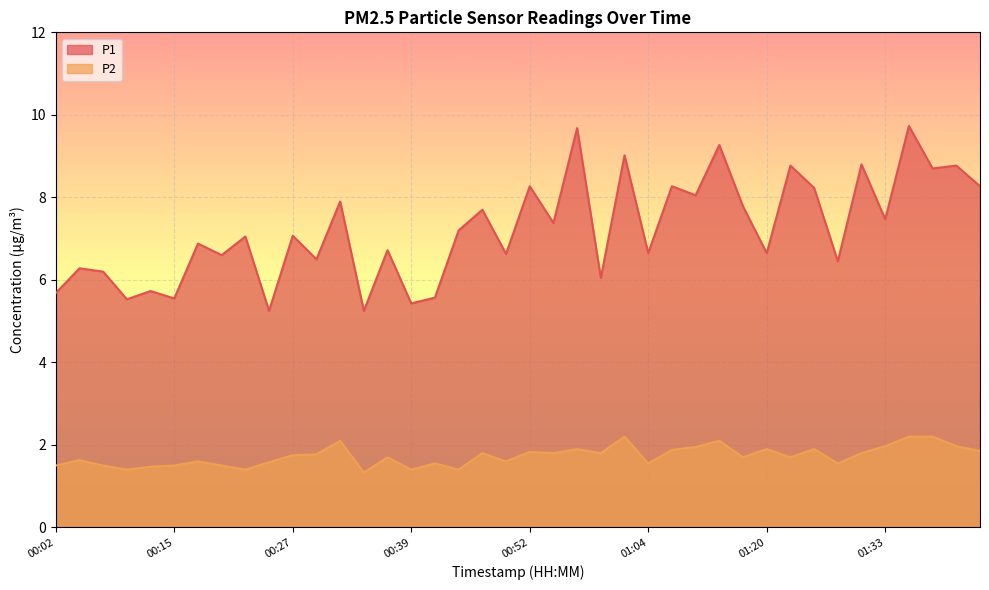

Where is the first local maximum for P2?

00:05